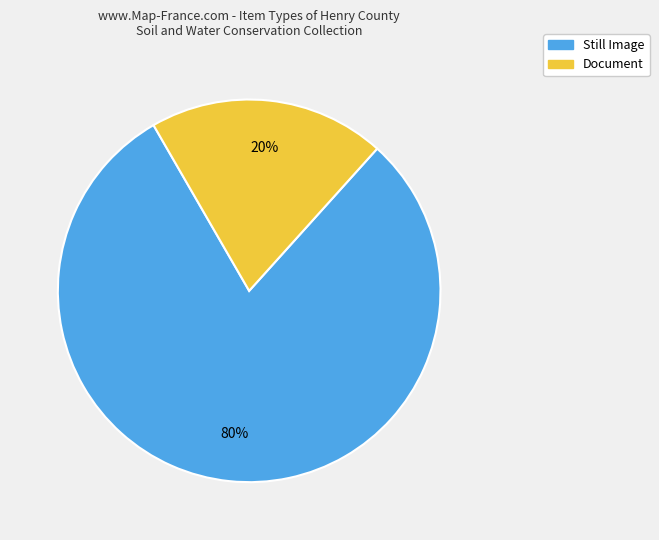

Is there any slice that represents more than half of the pie?

Yes